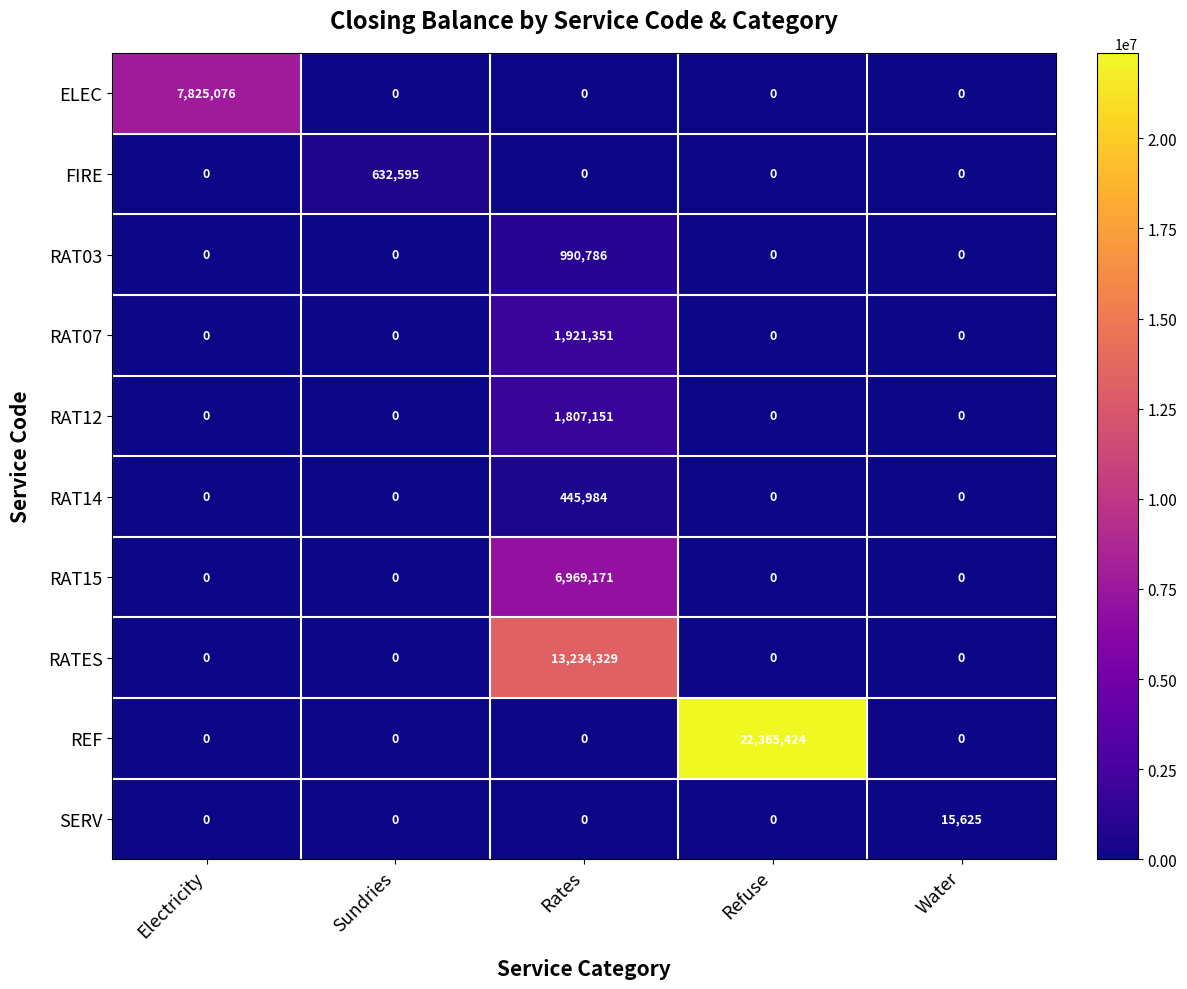

At which category does the chart reach its peak across all series?

Refuse